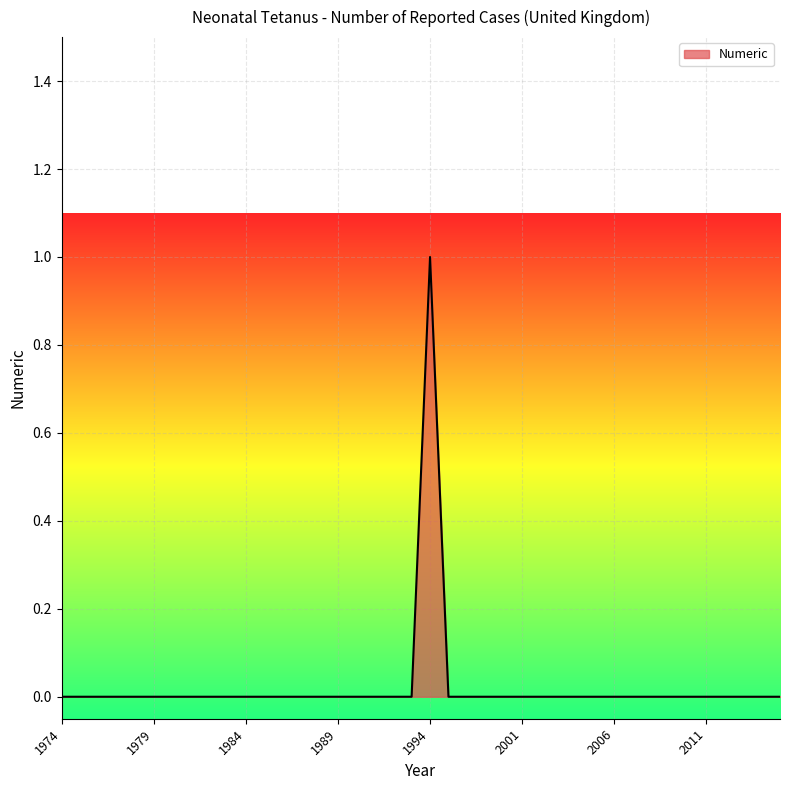

How many points are higher than both their immediate neighbors (excluding endpoints)?

1